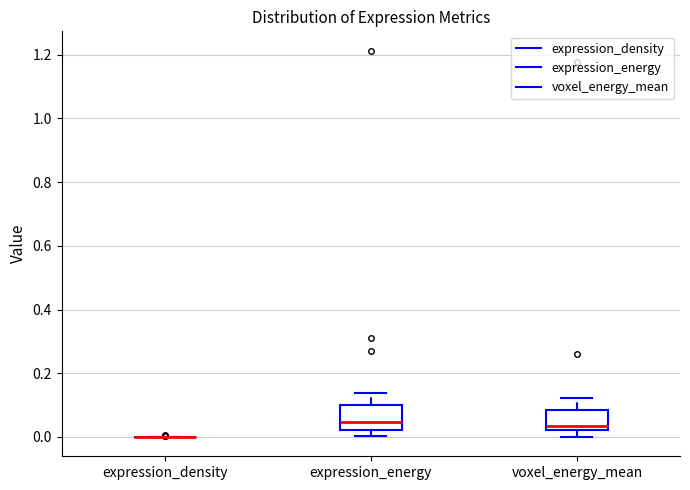

Reading left to right, read every box against the y-axis: the position of its median line, the range the box covers, and the ends of its whiskers. The values are not printed on the chart, so give them approximately, as read against the axis.

expression_density: box collapsed to a line at 0.00, whiskers 0.00 to 0.00
expression_energy: median 0.04, box 0.02 to 0.10, whiskers 0.00 to 0.14
voxel_energy_mean: median 0.04, box 0.02 to 0.08, whiskers 0.00 to 0.12